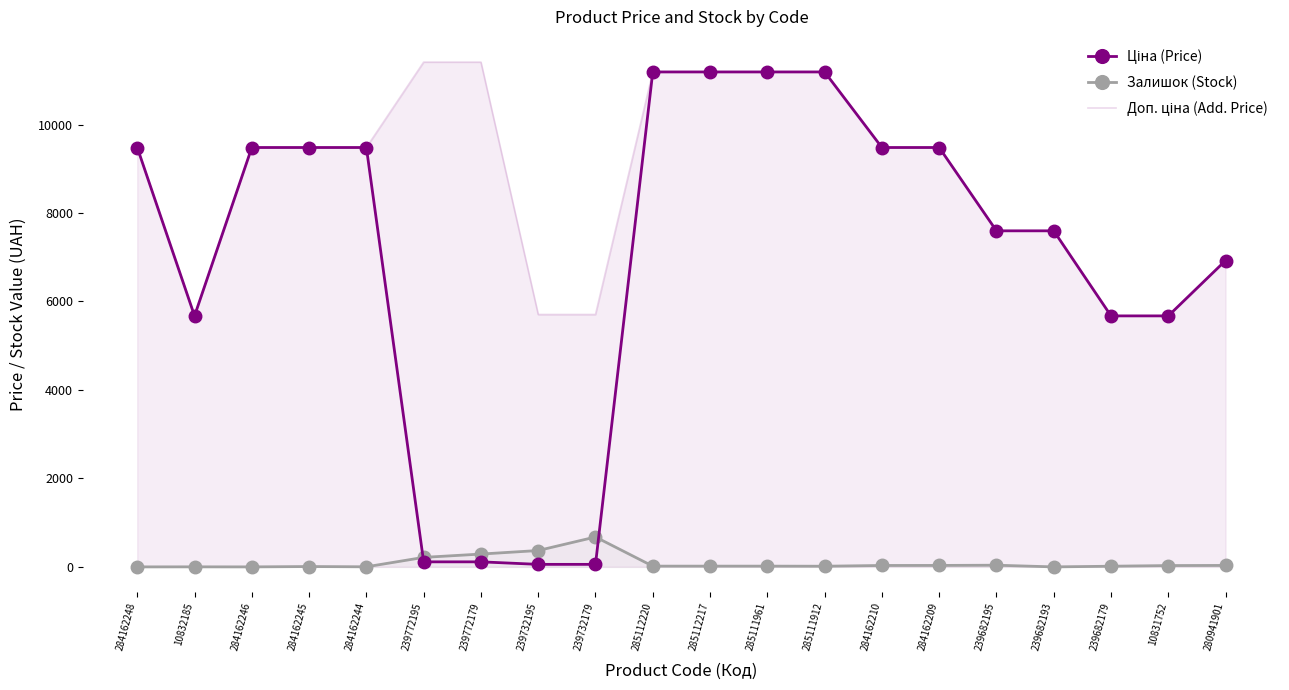

Is it true that Ціна (Price) equals 5677.6 at 285111912?

False